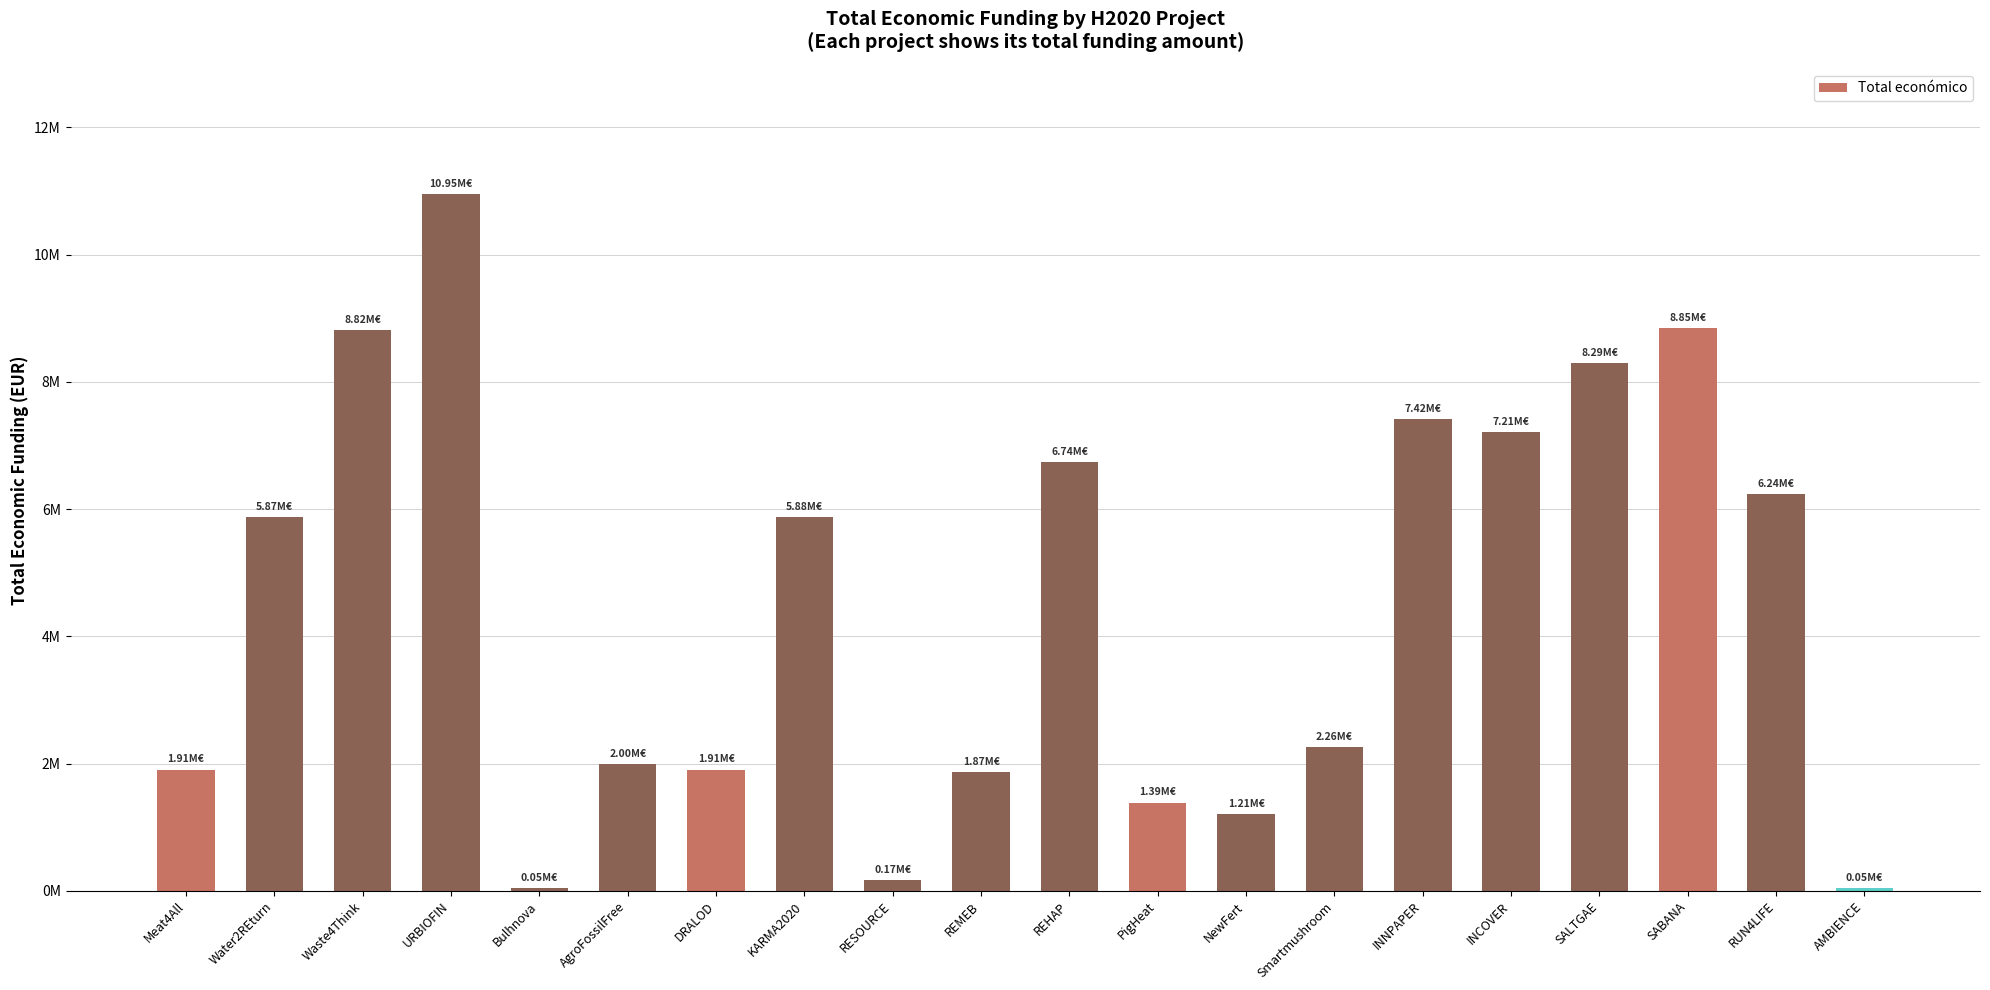

Reading left to right, transcribe all the data shown in this chart.

1906961	5871895	8818556	10946366	50000	1999937	1906892	5880471	170121	1869853	6743545	1389196	1209520	2264143	7416491	7209032	8294318	8848523	6239340	50000